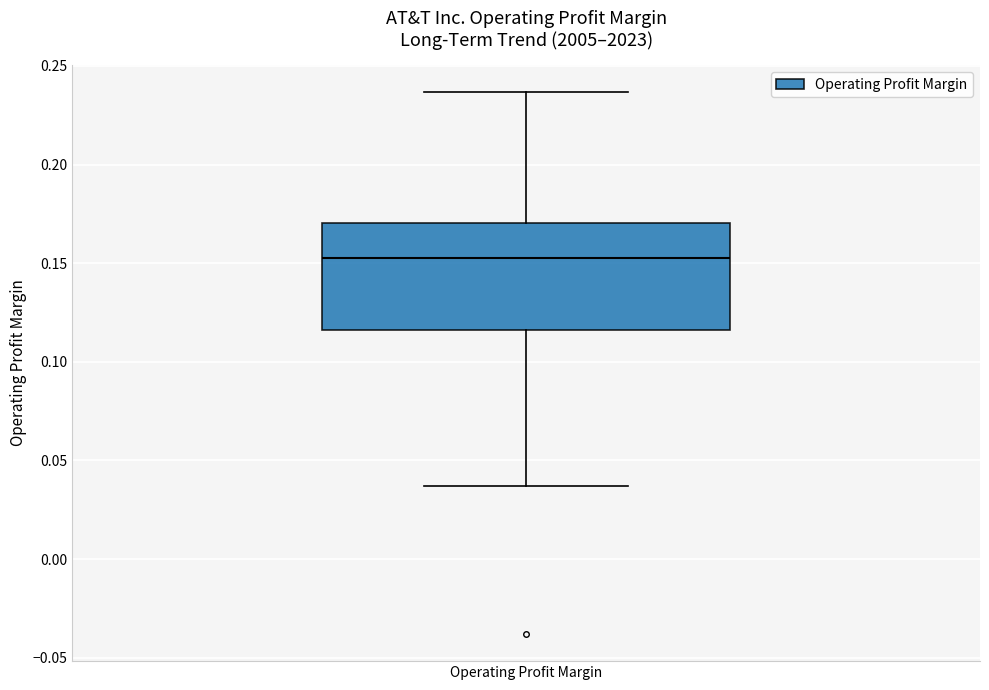

Read this box plot against the y-axis: the position of the median line, the range covered by the box, and the ends of both whiskers. The values are not printed on the chart, so give them approximately, as read against the axis.

median 0.155, box 0.115 to 0.170, whiskers 0.035 to 0.235